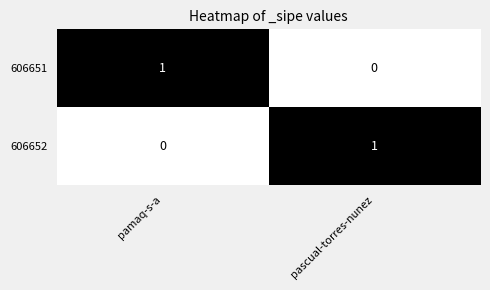

Where is 606652 nearest to the value 0?

pamaq-s-a